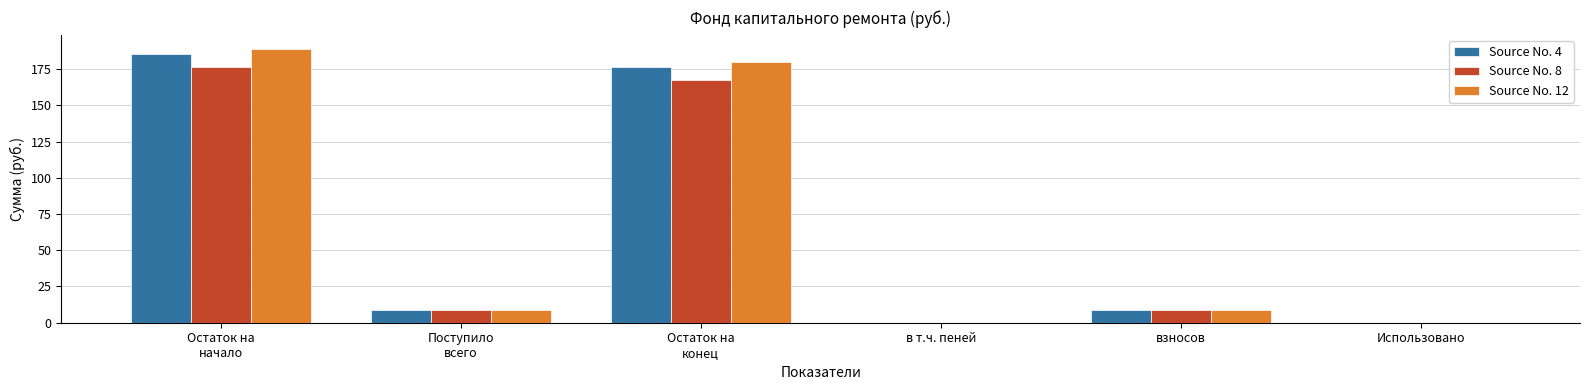

What is the sum of all Source No. 12 values?

387.5